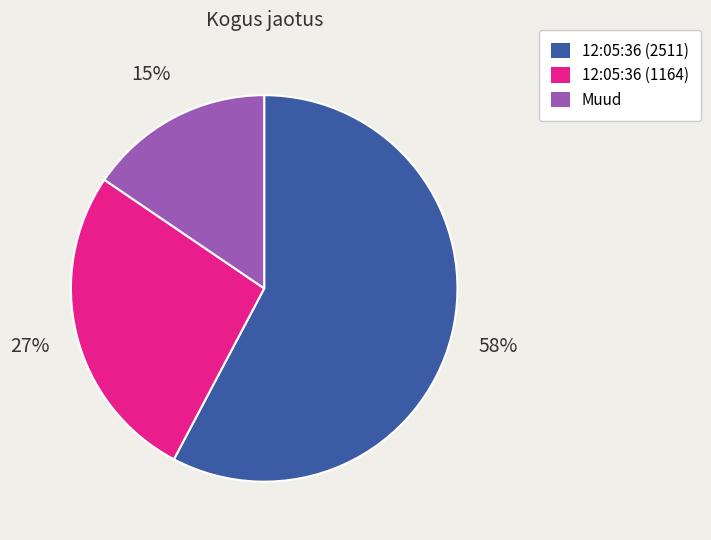

What is the largest slice in the pie chart?

12:05:36 (2511)